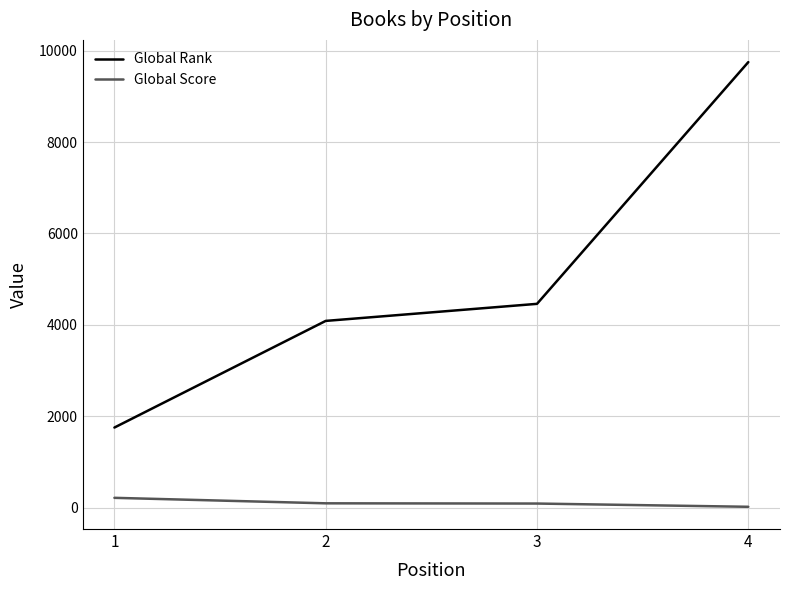

True or false: Global Rank and Global Score cross at least once.

False